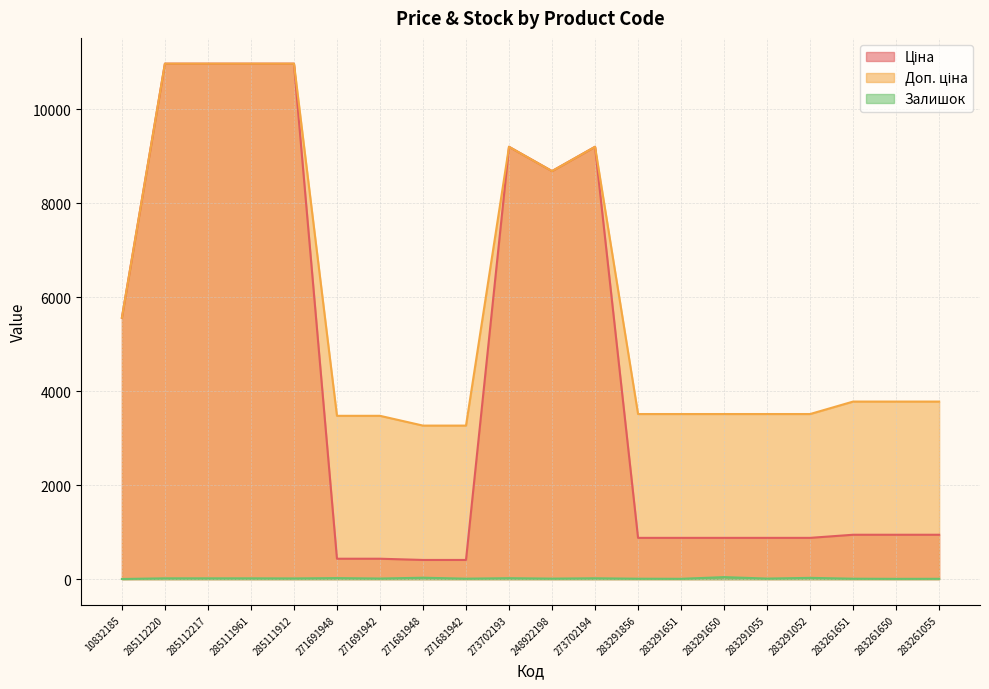

Rank the series by their average value, from lowest to highest.

Залишок, Ціна, Доп. ціна